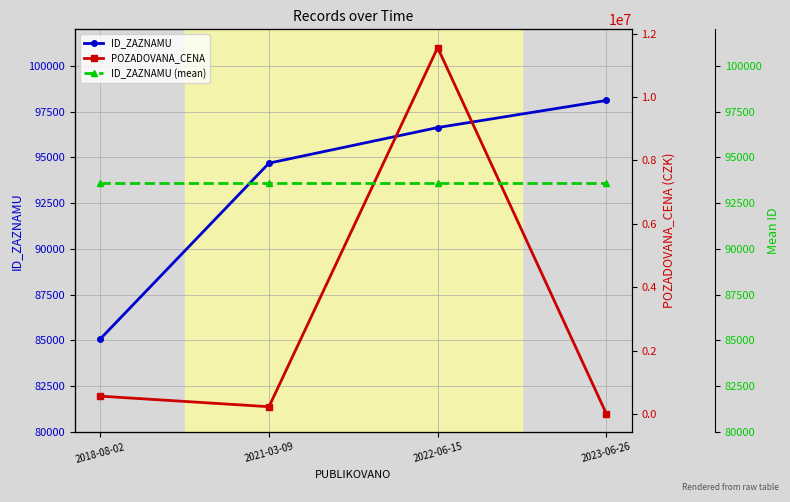

List the series in order of their peak value, lowest first.

ID_ZAZNAMU (mean), ID_ZAZNAMU, POZADOVANA_CENA